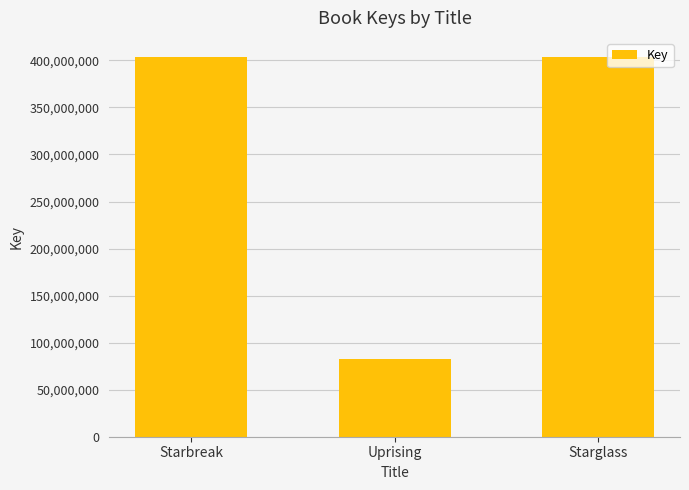

How many series are shown in this chart?

1